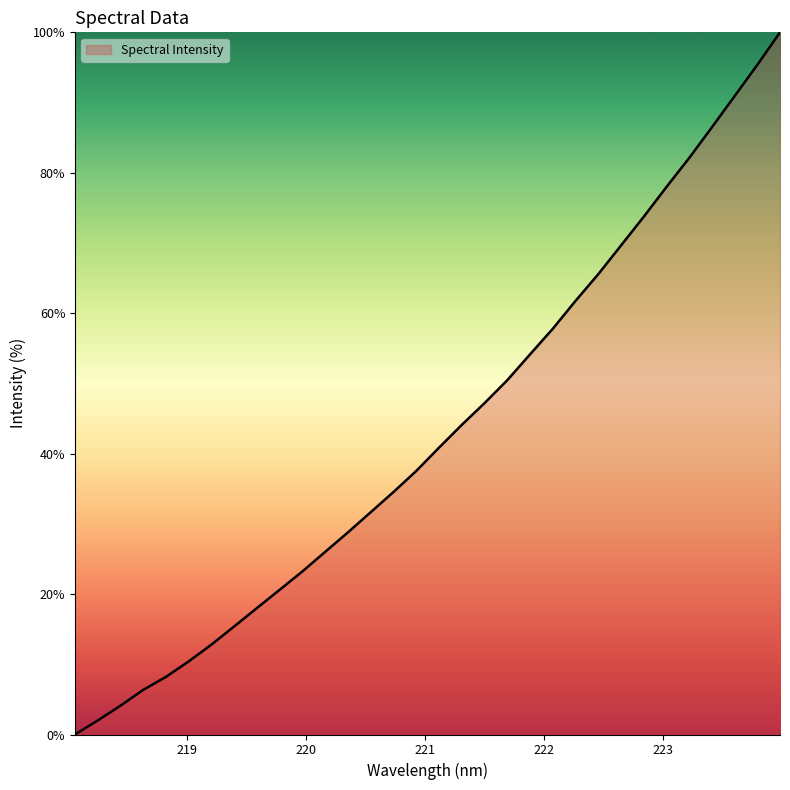

What is the maximum value shown in the chart?

100.0